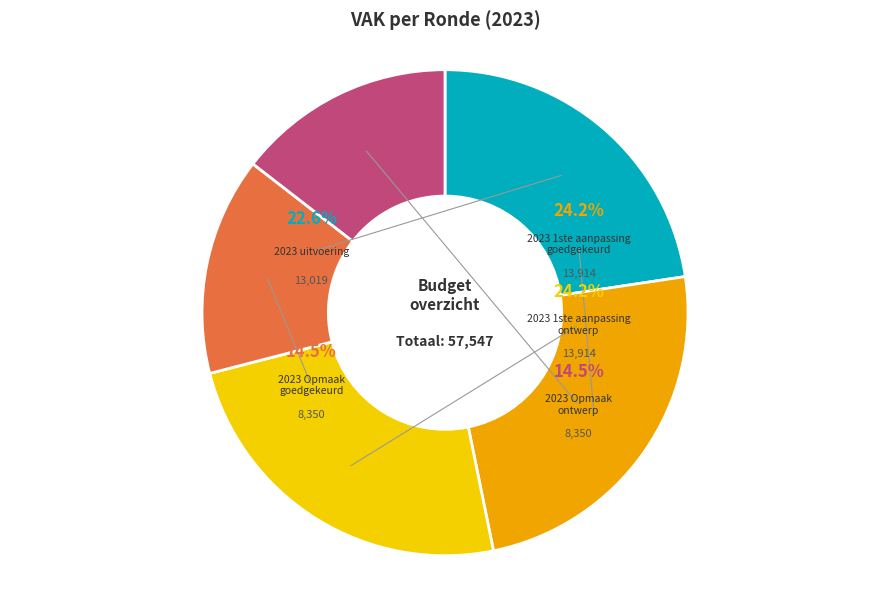

Rank the categories by value from lowest to highest.

2023 Opmaak – goedgekeurd, 2023 Opmaak - ontwerp, 2023 uitvoering, 2023 1ste aanpassing – goedgekeurd, 2023 1ste aanpassing – ontwerp